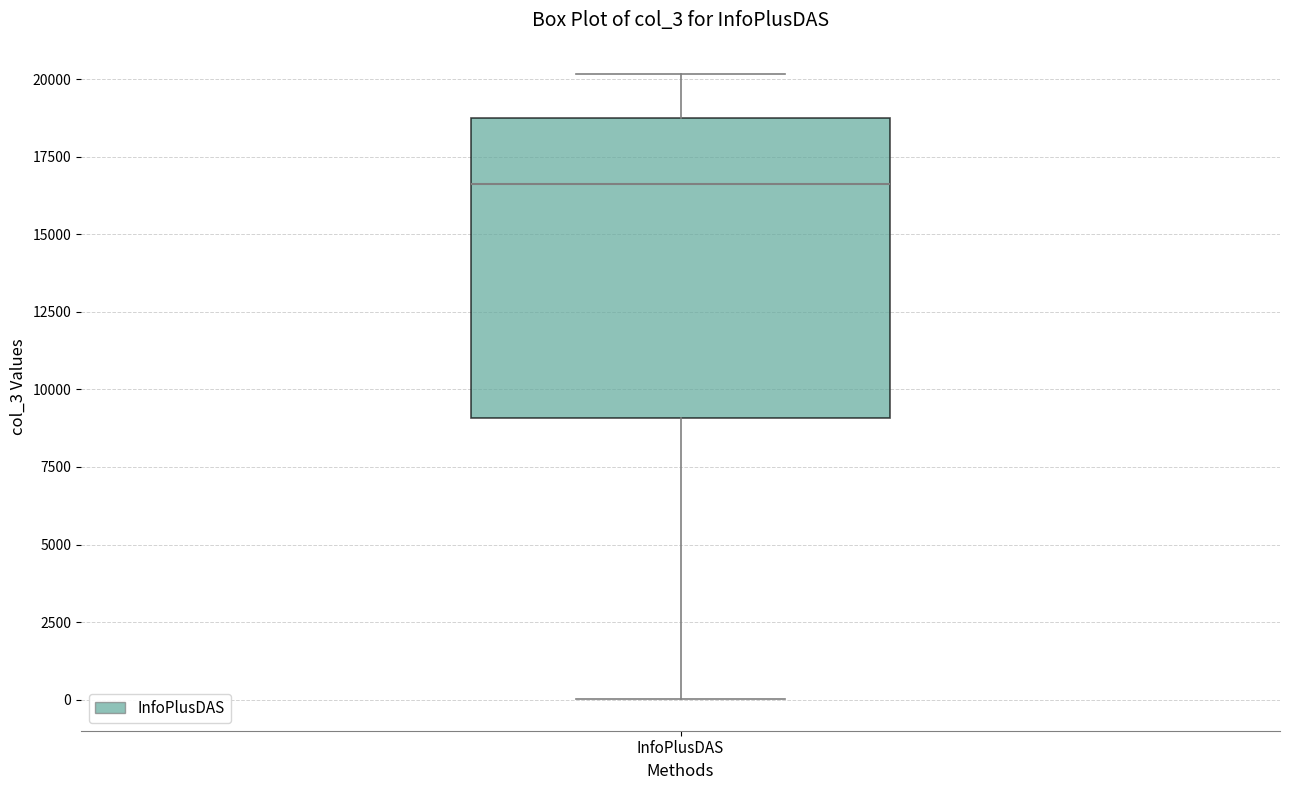

Transcribe this box plot: give where the median line is, the range the box spans, and where the two whiskers end, as read against the y-axis. The values are not printed on the chart, so give them approximately, as read against the axis.

median 16500, box 9000 to 18500, whiskers 0 to 20000